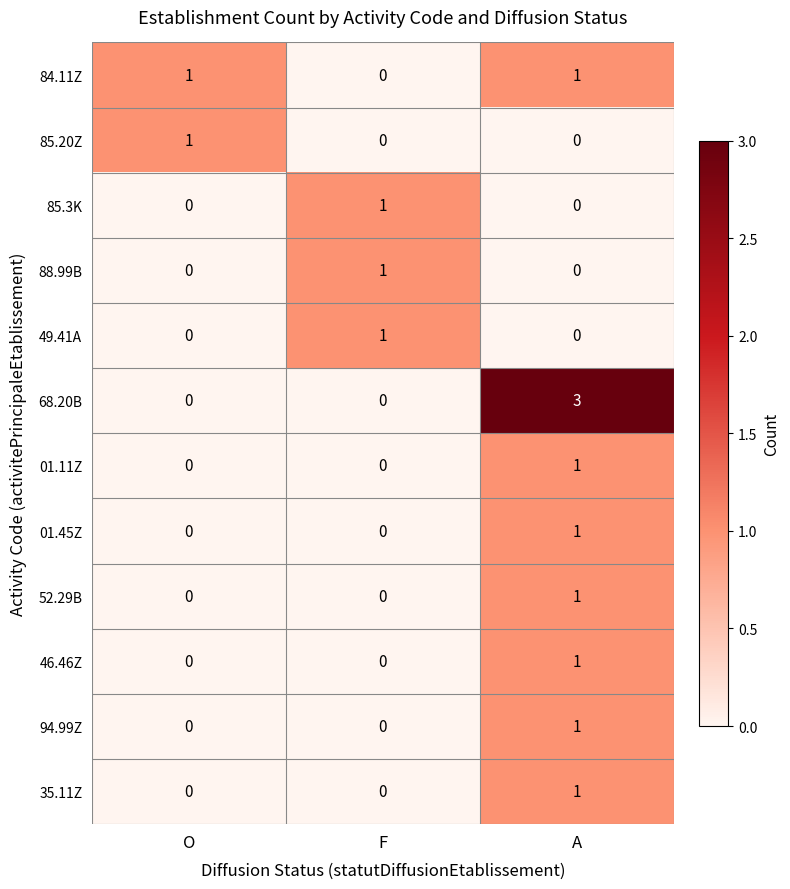

Which series changed the most between F and A?

68.20B